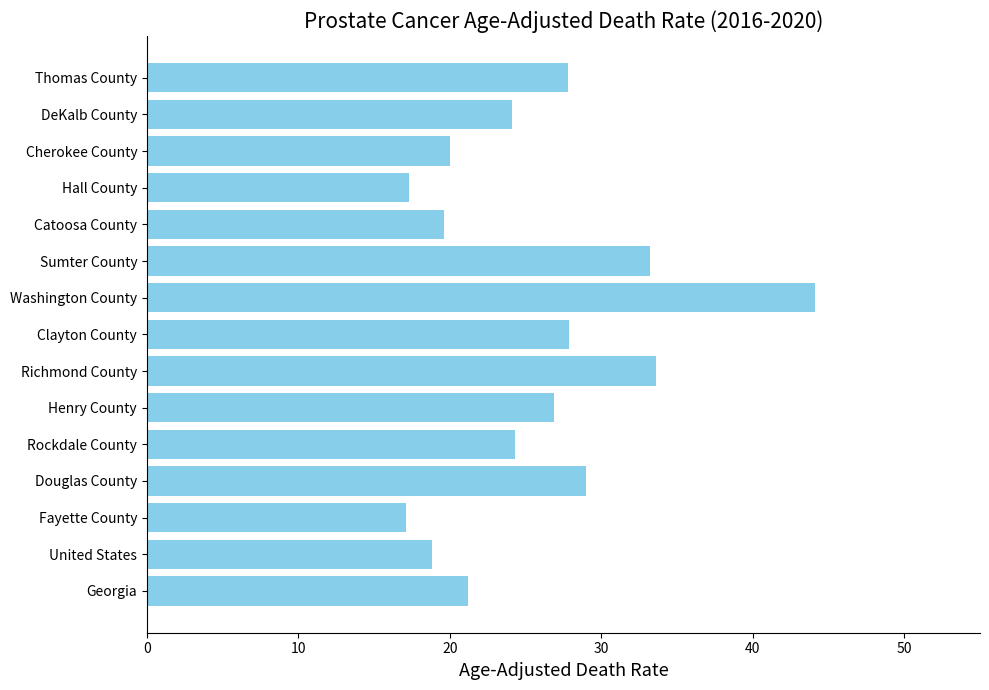

Approximately how many times larger is the value at Catoosa County compared to Fayette County?

1.1